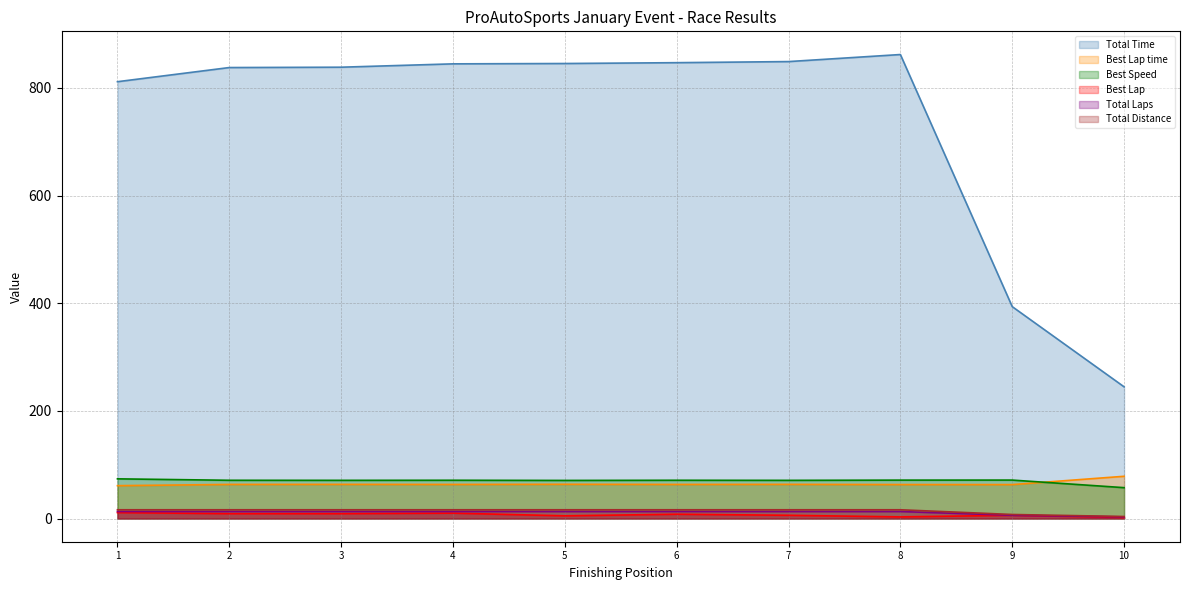

How many interior local valleys does the Best Speed series have?

3